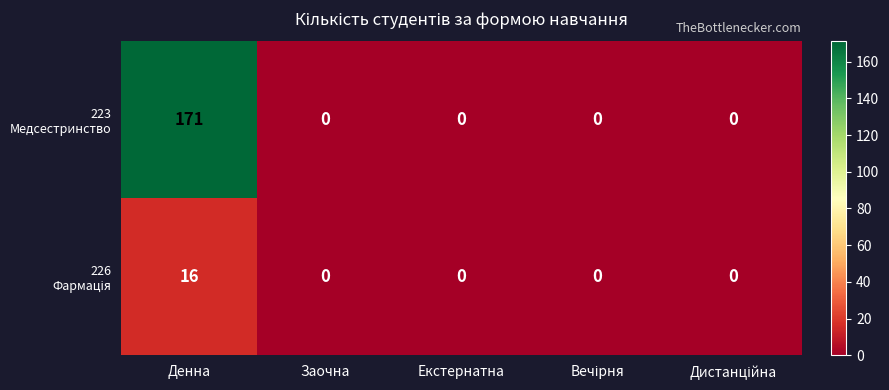

Which category has the highest value across all series?

Денна